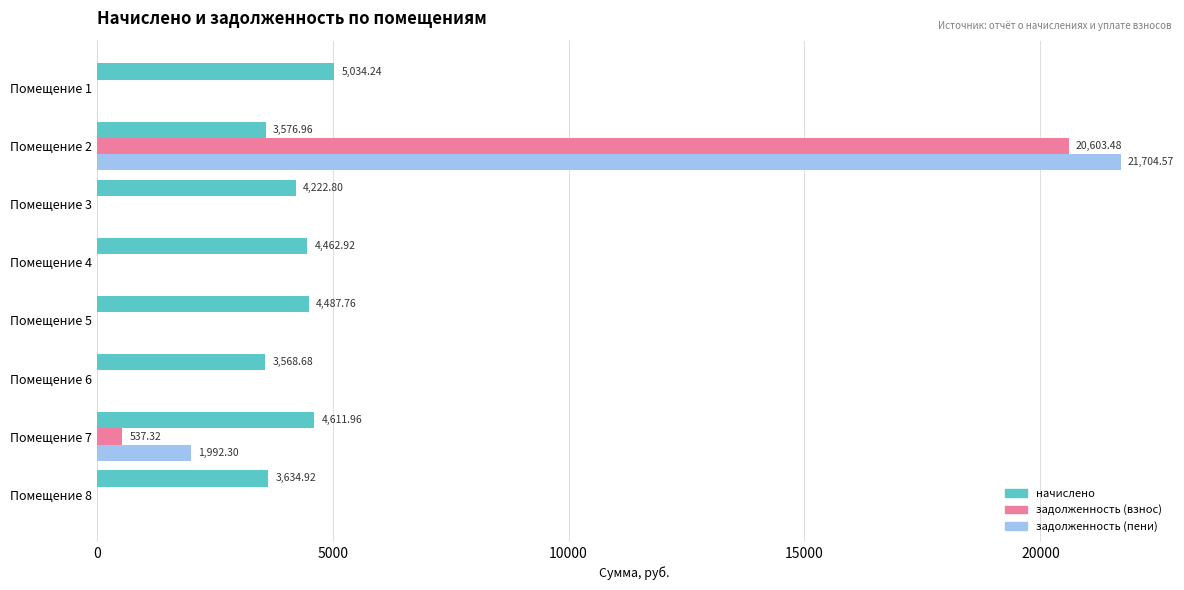

What is the sum of the начислено values at Помещение 2 and Помещение 4?

8039.9